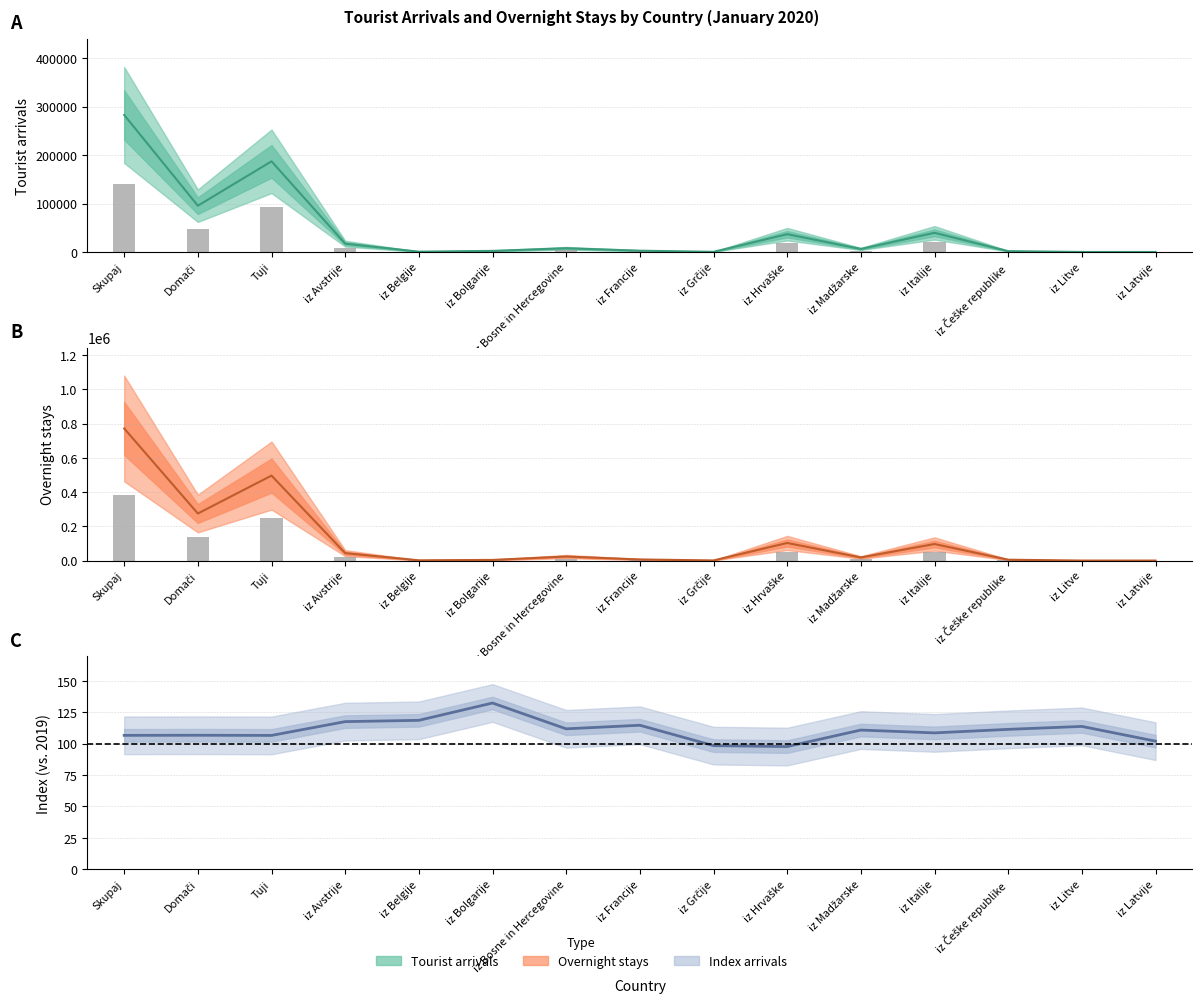

Is it true that Overnight stays equals 18562.0 at iz Madžarske?

True